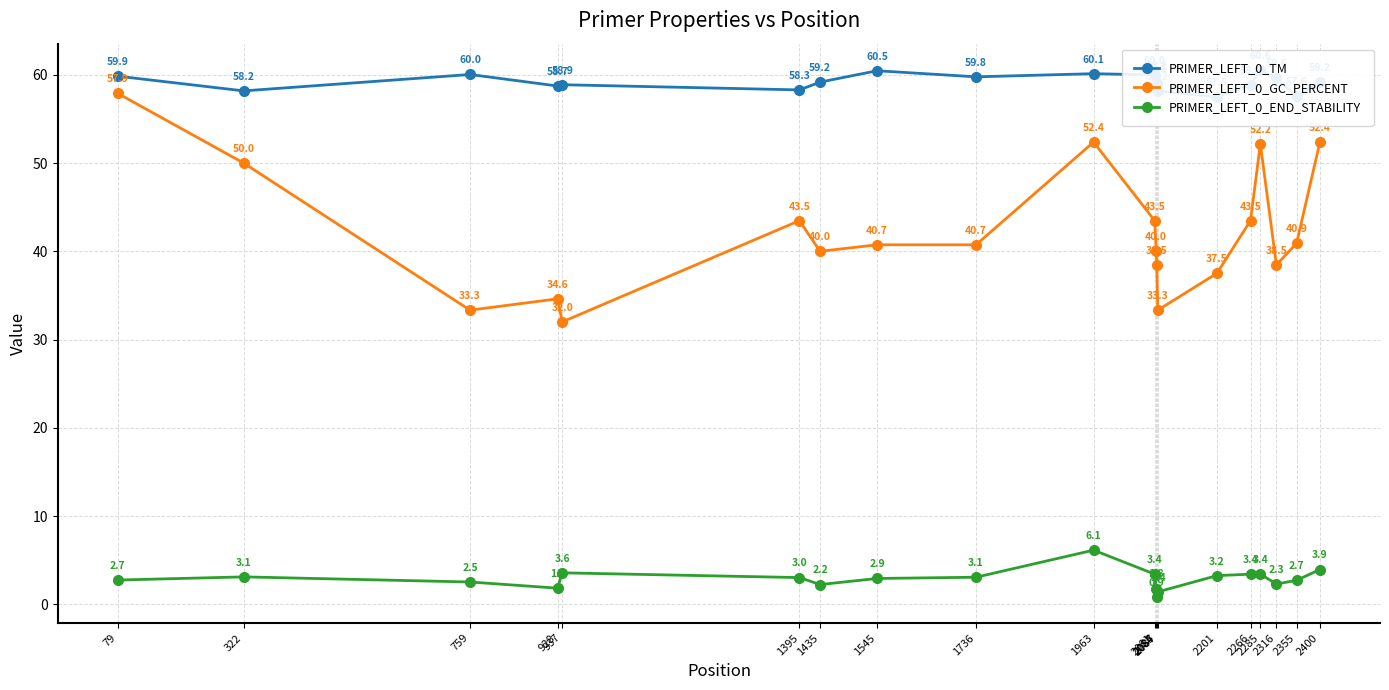

What is the value of the PRIMER_LEFT_0_END_STABILITY point at the 1st from the left?

2.7